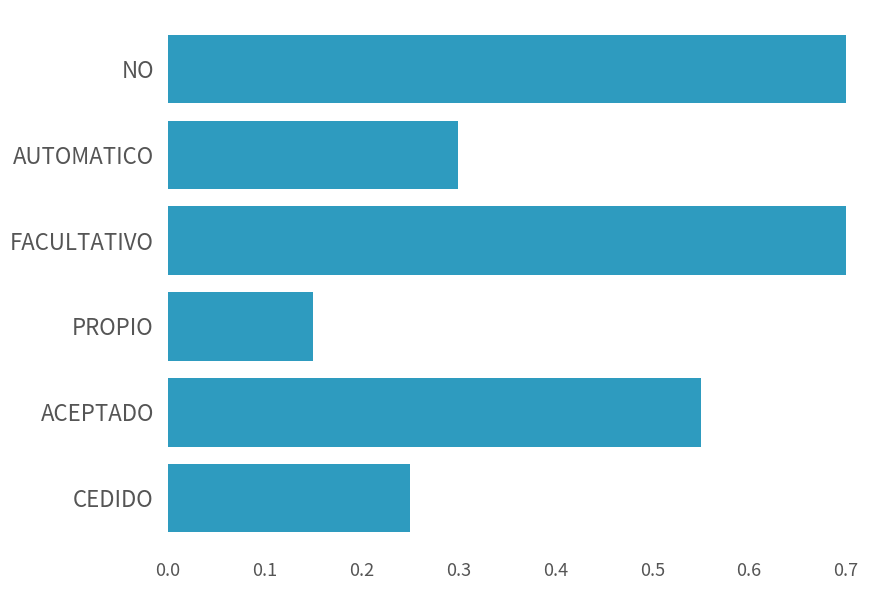

The value at PROPIO is 0.2. True or false?

False